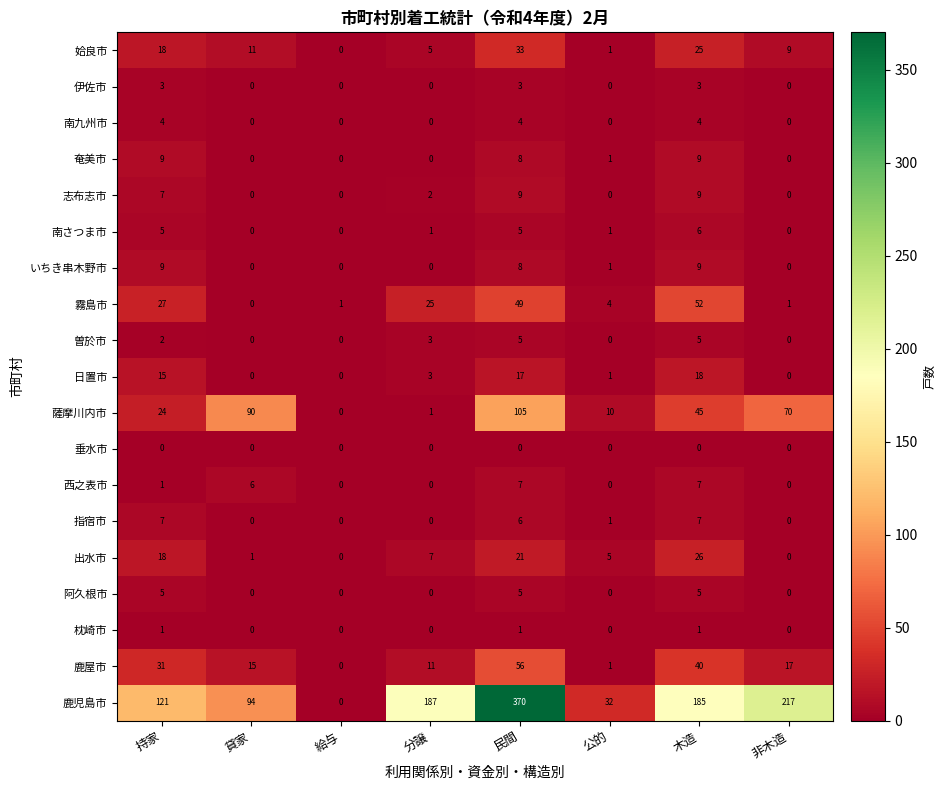

Is it true that 霧島市 equals 2 at 非木造?

False